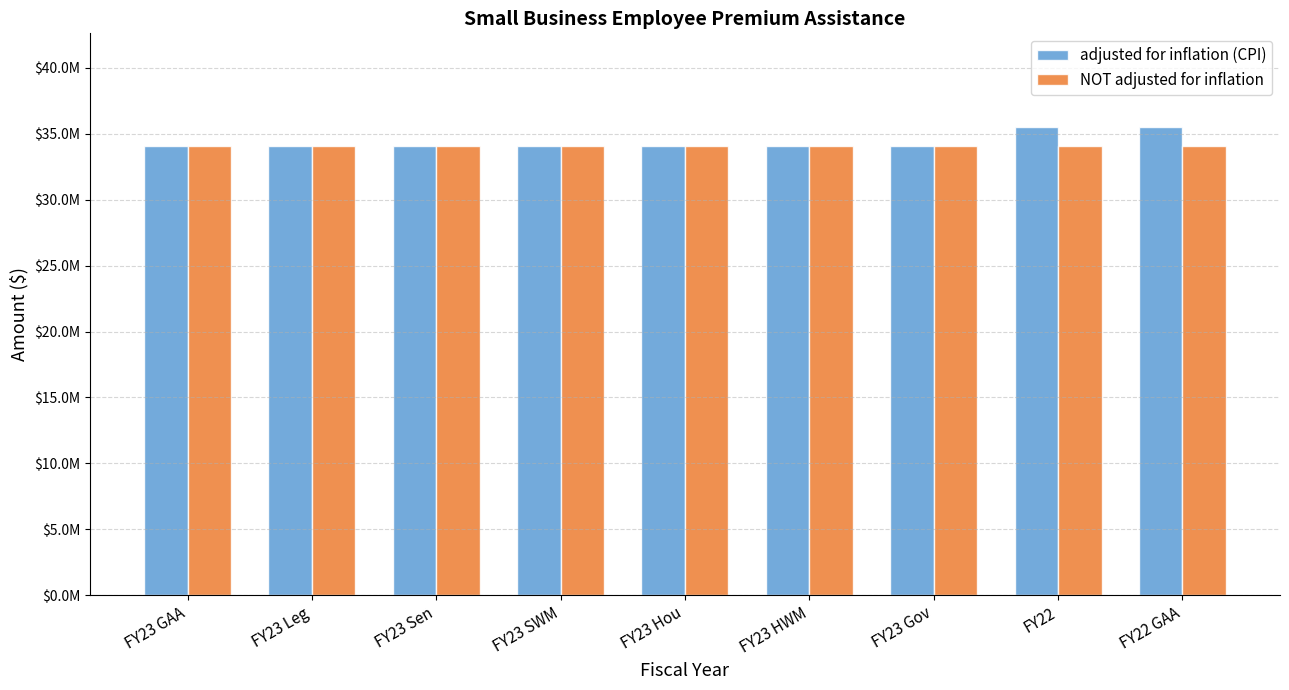

What is the sum of all adjusted for inflation (CPI) values?

309323642